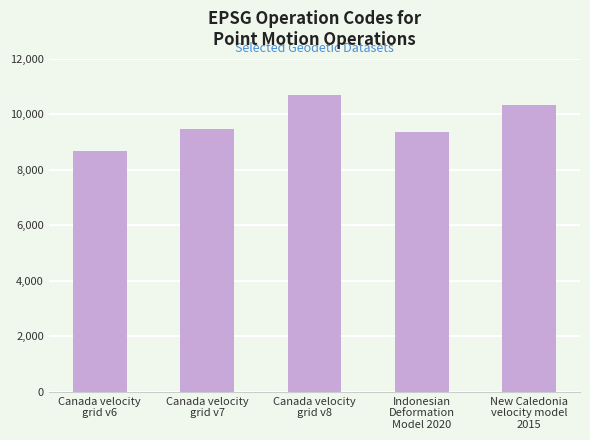

Rank the categories by value from highest to lowest.

Canada velocity
grid v8, New Caledonia
velocity model
2015, Canada velocity
grid v7, Indonesian
Deformation
Model 2020, Canada velocity
grid v6